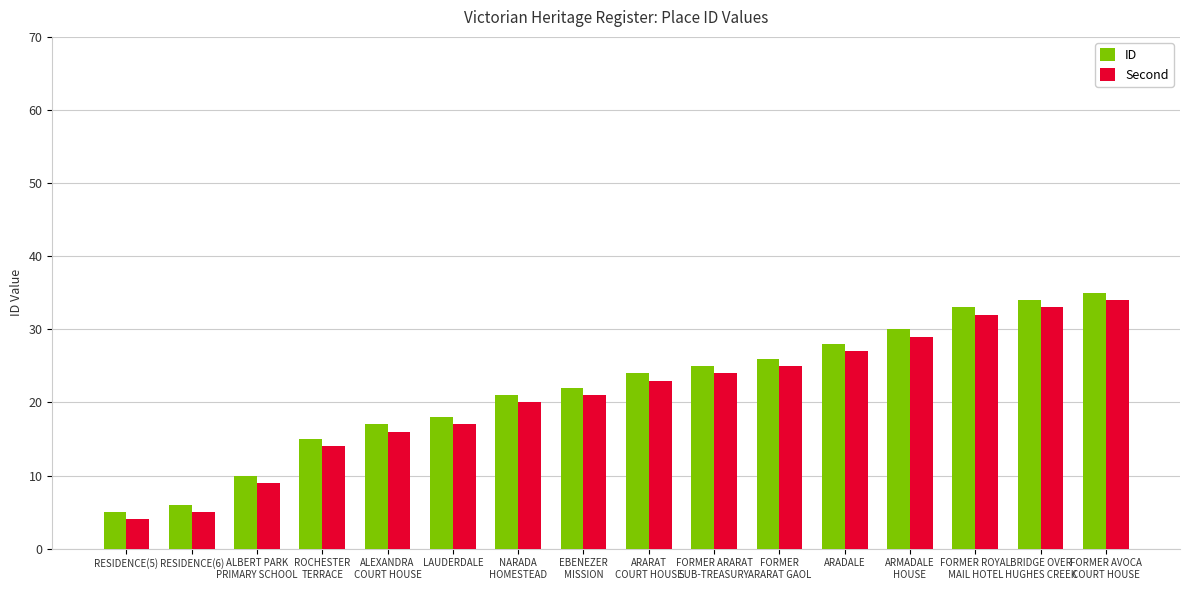

What is the label of the 16th bar from the right?

RESIDENCE(5)